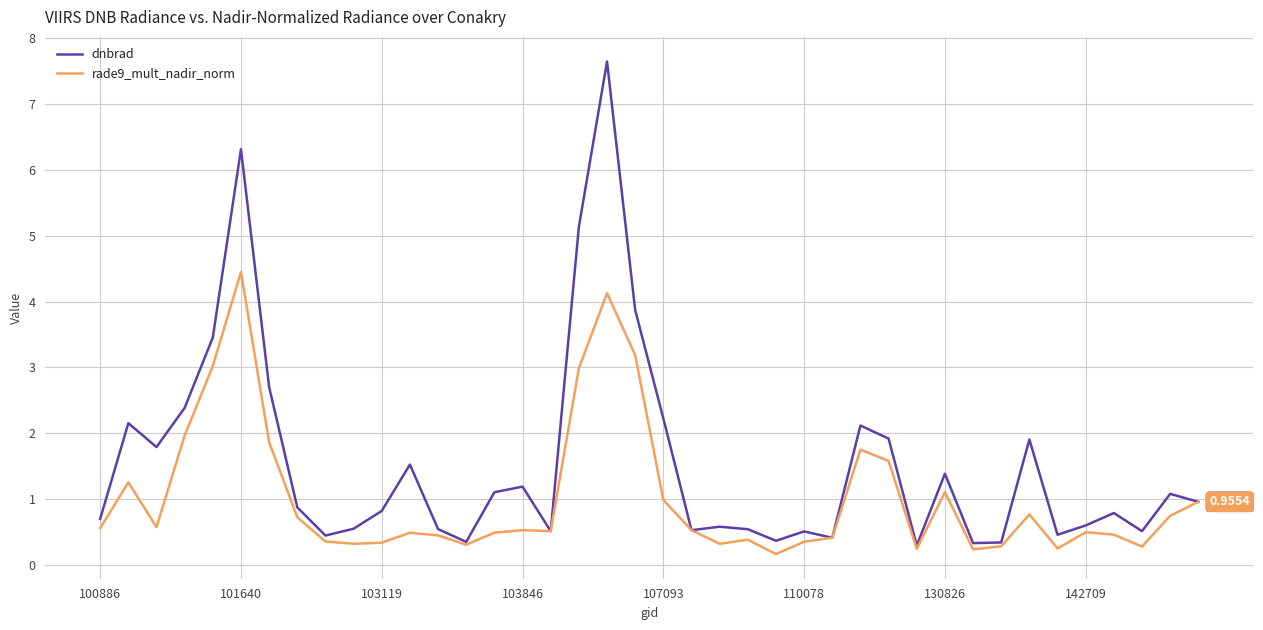

Rank the series by their maximum value, from highest to lowest.

dnbrad, rade9_mult_nadir_norm